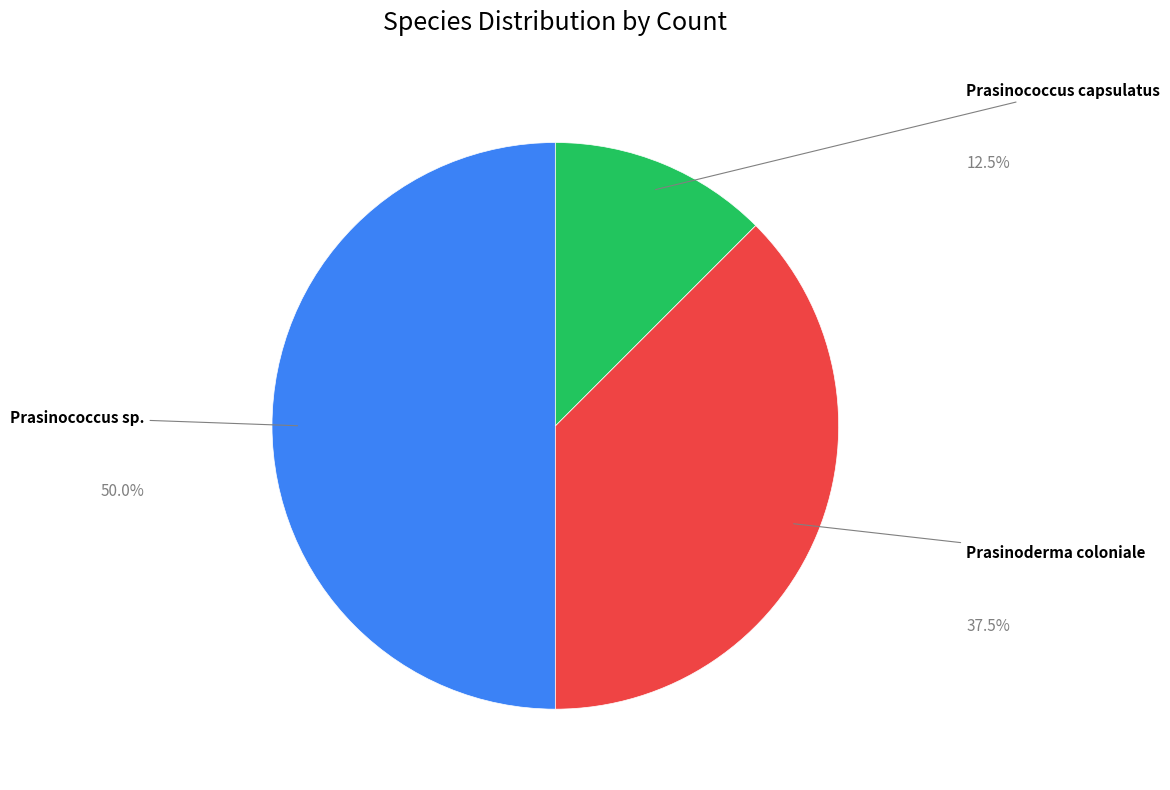

To the nearest percent, what is the average slice percentage?

33%